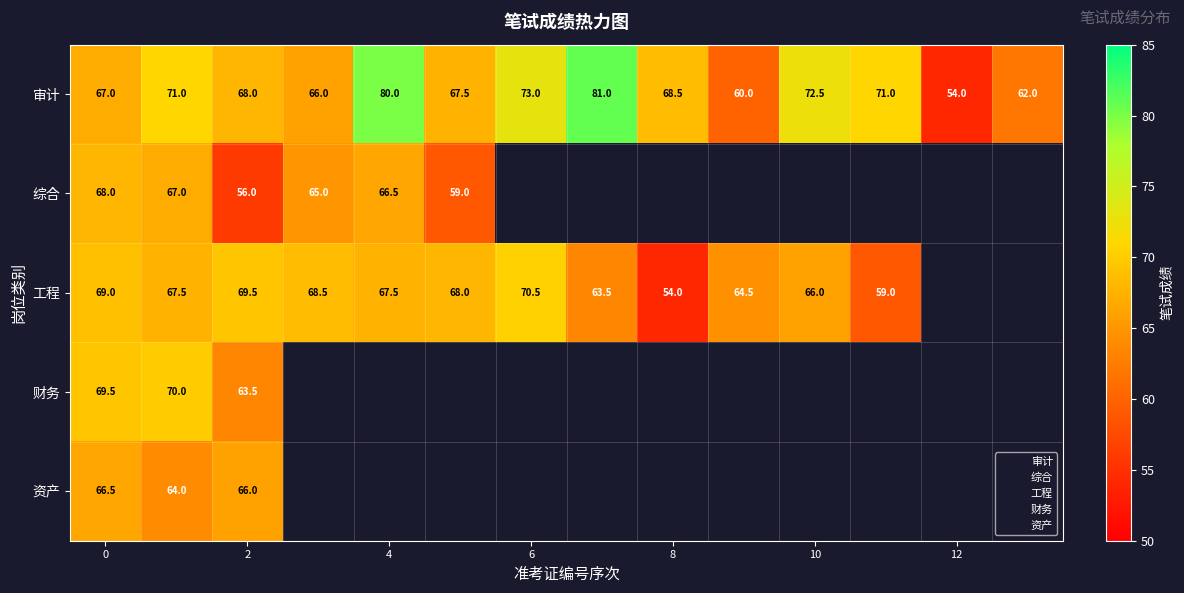

What is the lowest value of the 综合 series?

56.0